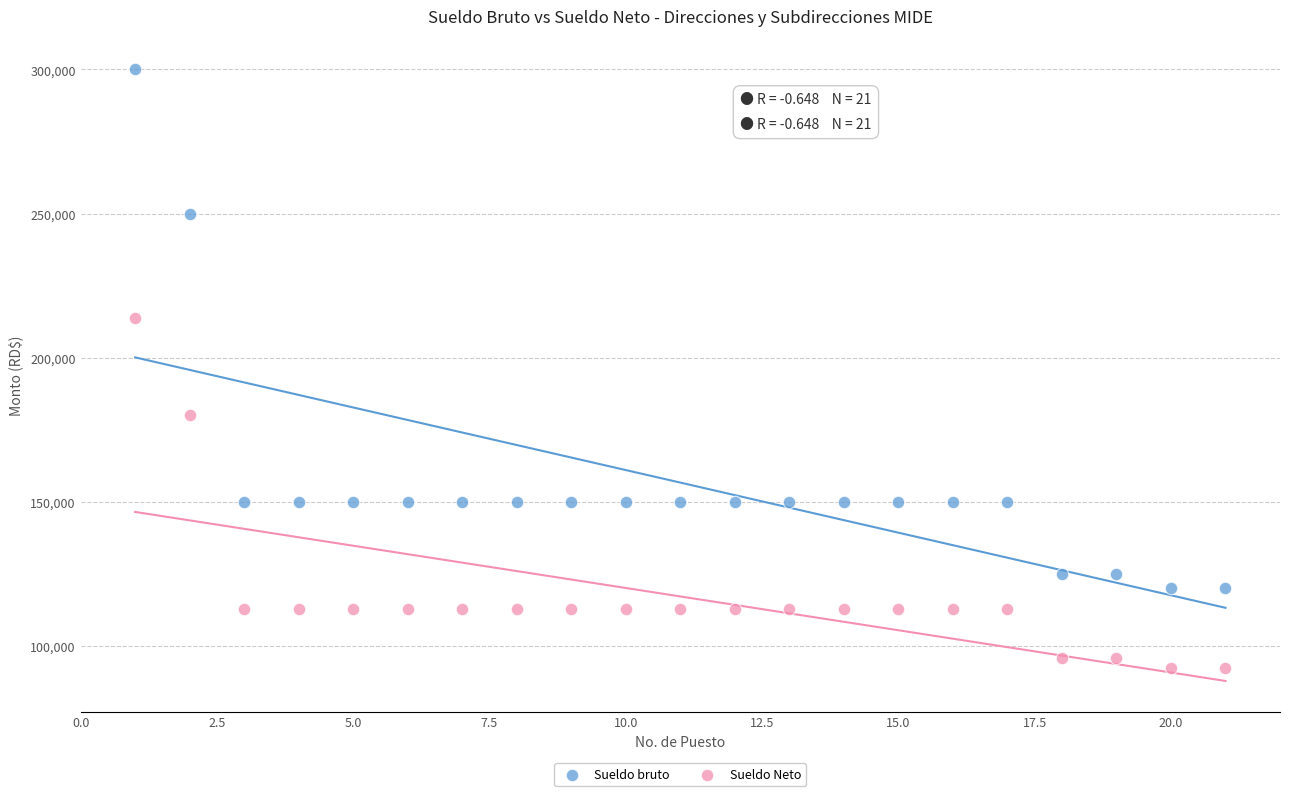

Which series reaches the minimum Y coordinate?

Sueldo Neto